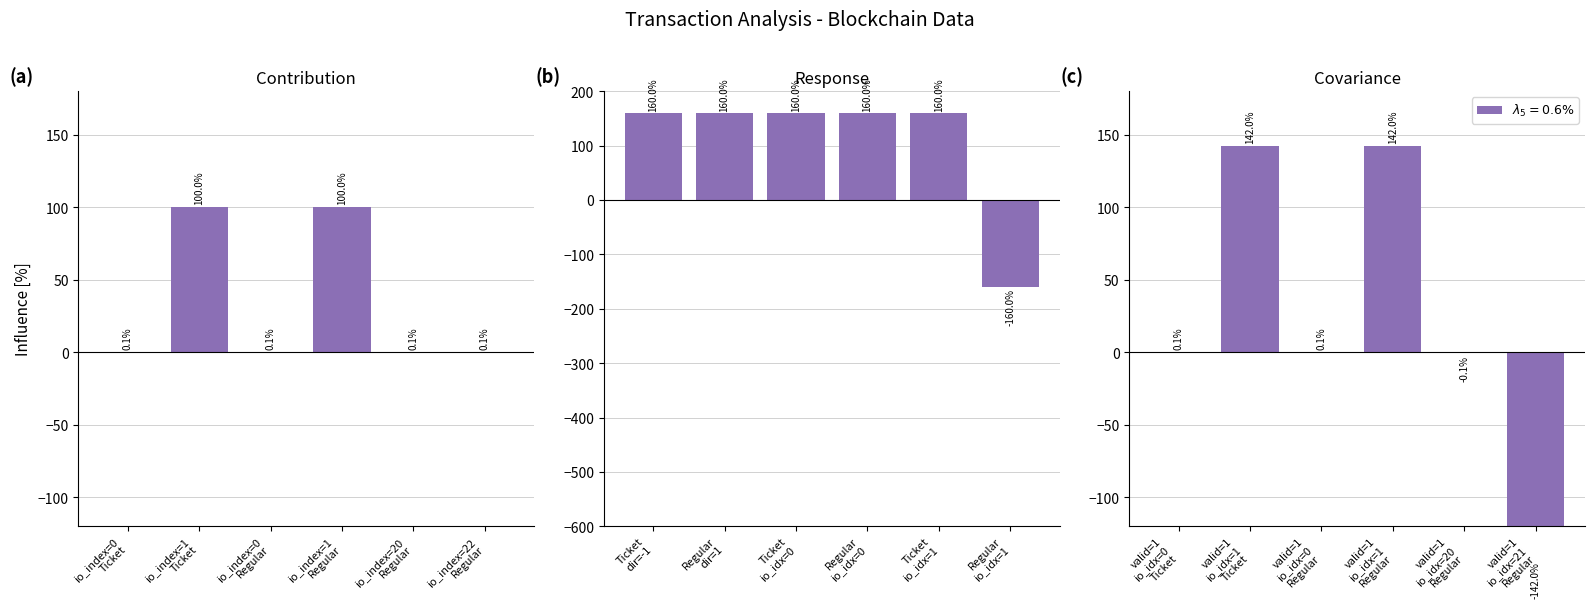

Rank the categories by value value from lowest to highest.

valid=1 io_idx=21 Regular, valid=1 io_idx=20 Regular, valid=1 io_idx=0 Ticket, valid=1 io_idx=0 Regular, valid=1 io_idx=1 Ticket, valid=1 io_idx=1 Regular